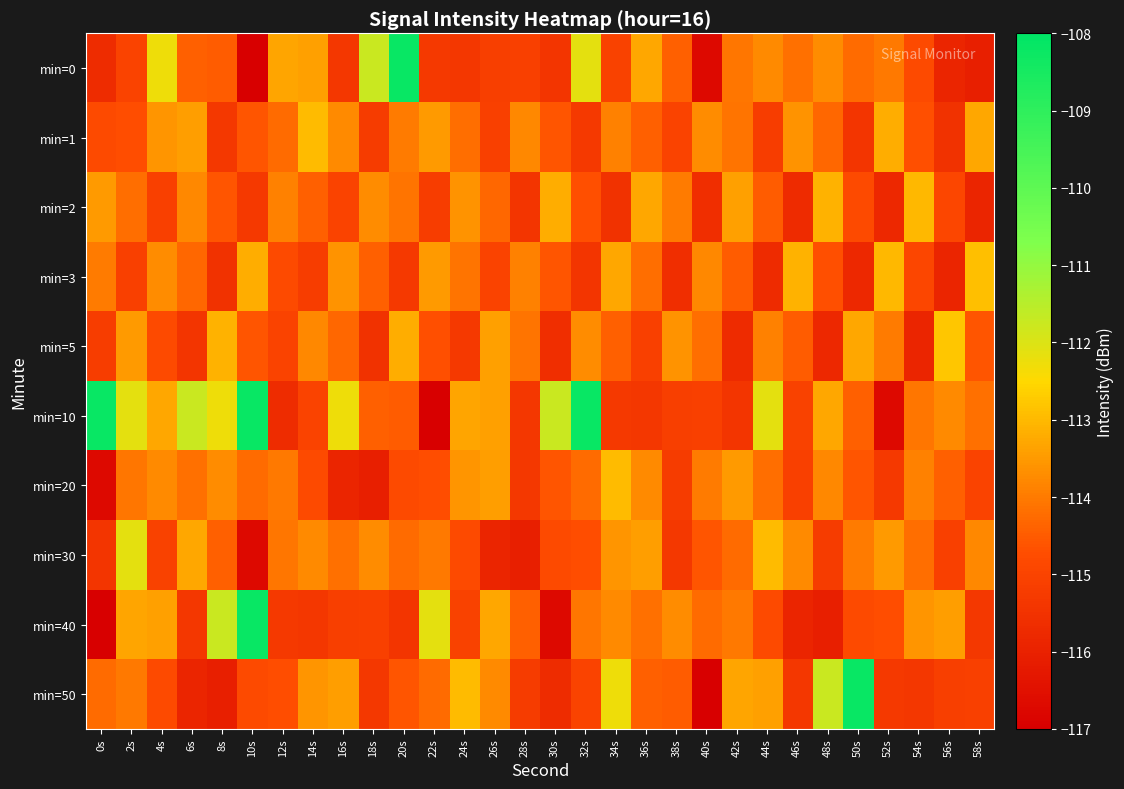

List the series in order of their peak value, highest first.

min=0, min=10, min=40, min=50, min=30, min=5, min=3, min=1, min=20, min=2